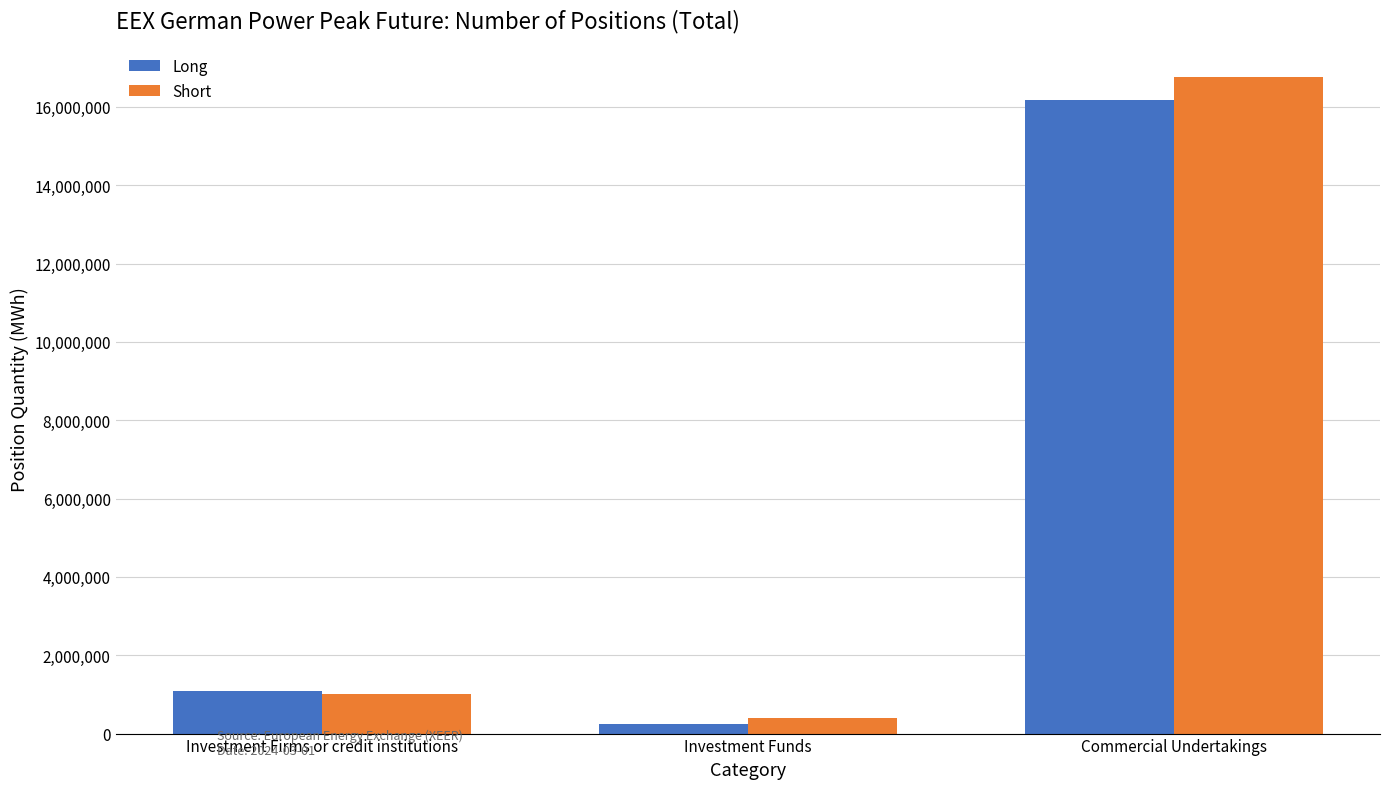

Reading right to left, list all the values displayed in this chart.

Long: 16186368	233112	1089192
Short: 16758168	386772	1012152